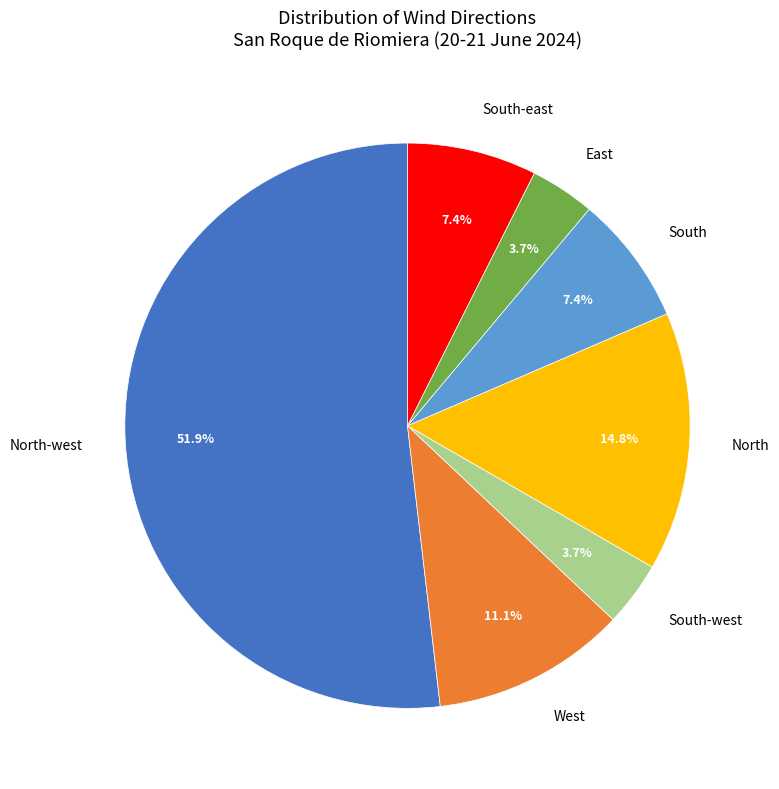

Does North-west account for over 50% of the chart?

Yes